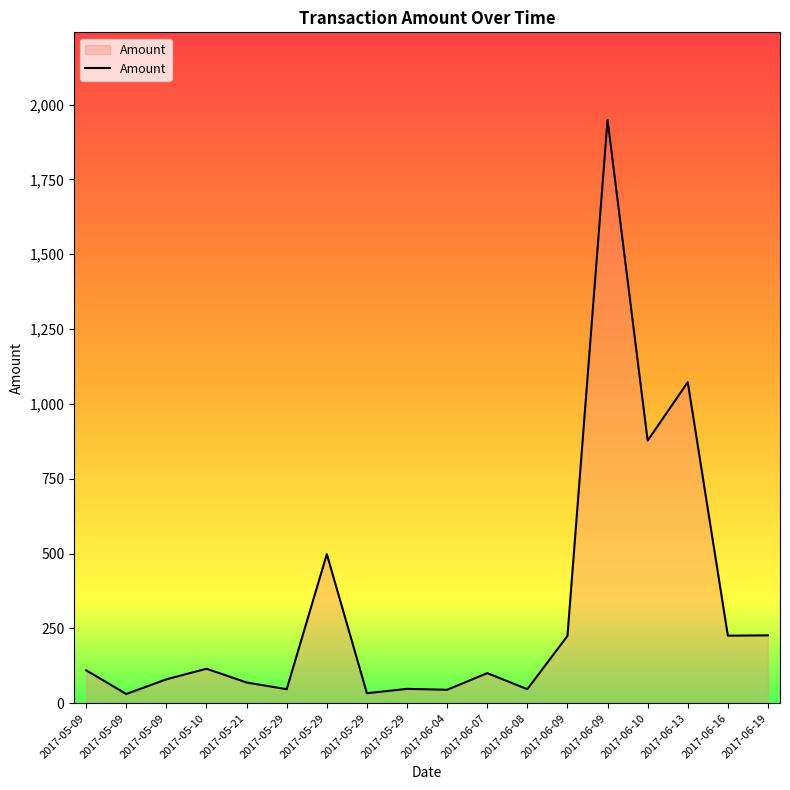

How many lines are shown in the chart?

1